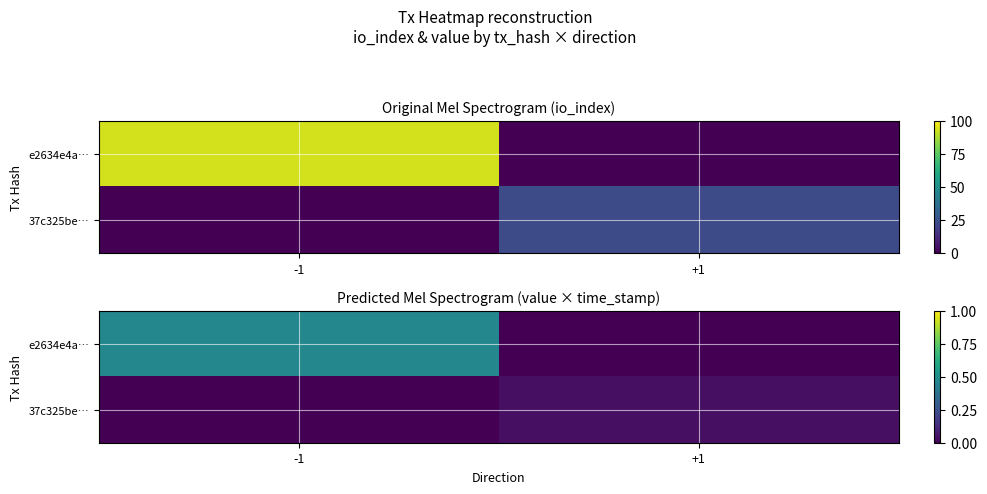

At -1, list the series in order from largest to smallest.

e2634e4a…, 37c325be…